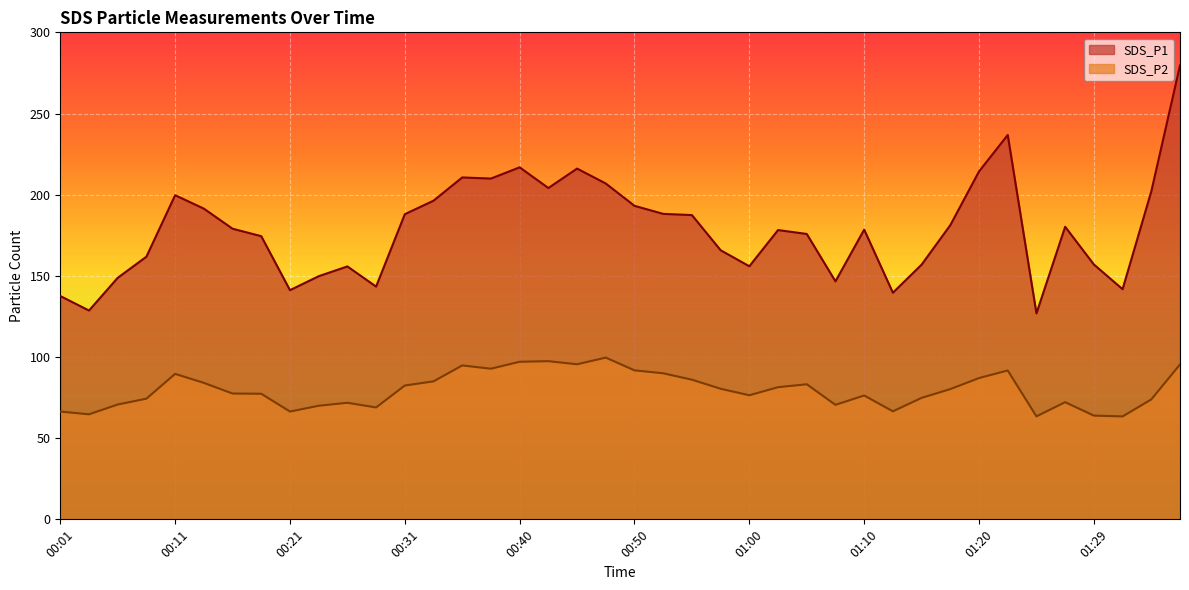

Is the value of SDS_P2 at 00:16 greater than the value of SDS_P1 at 00:38?

No